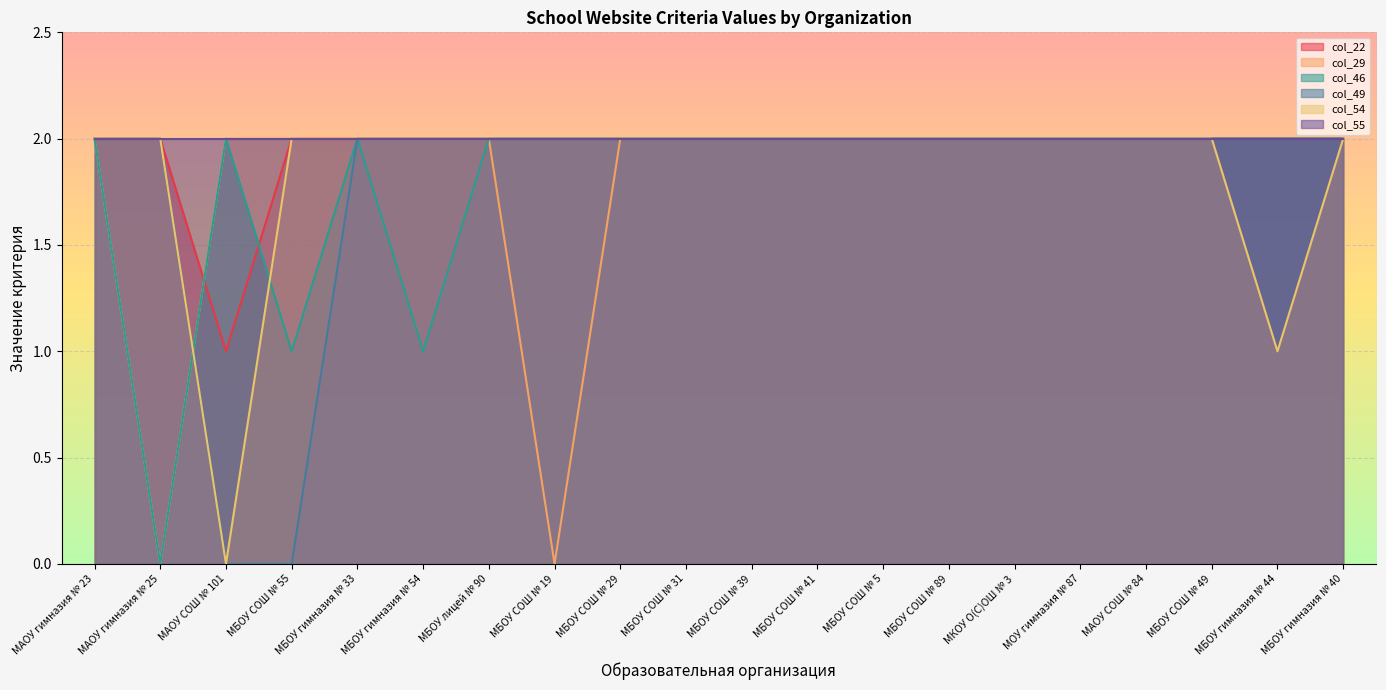

What is the sum of the col_22 values at МБОУ гимназия № 40 and МБОУ СОШ № 19?

4